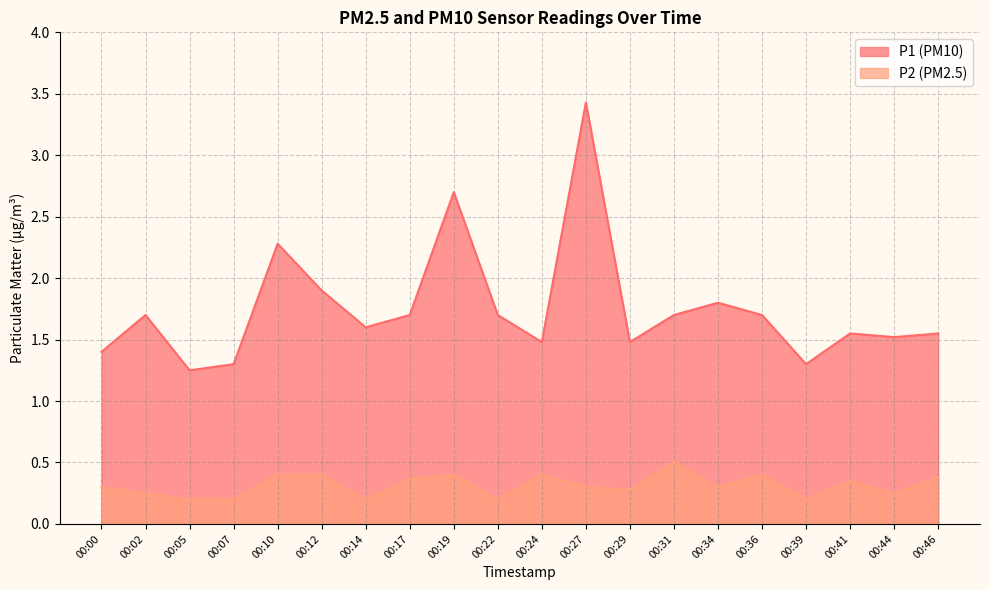

Which category has the lowest value across all series?

00:05